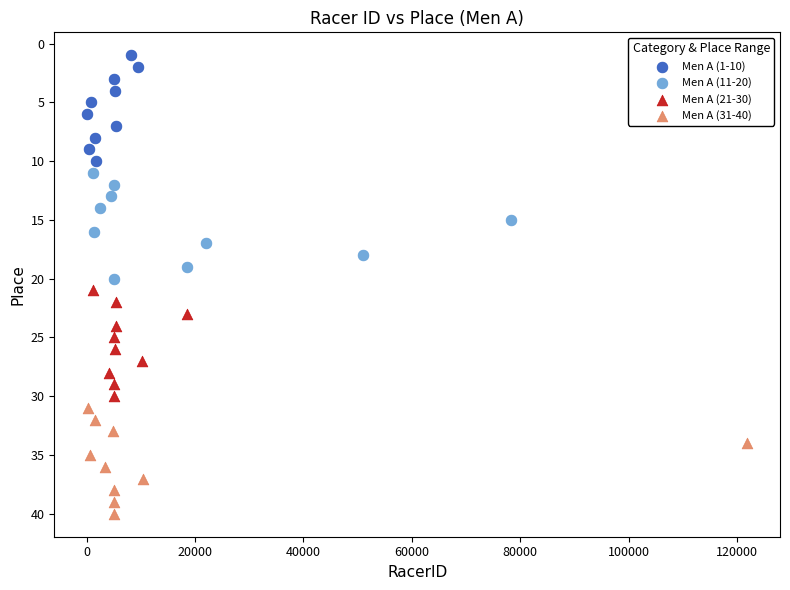

Which series contains the lowest Y value?

Men A (1-10)